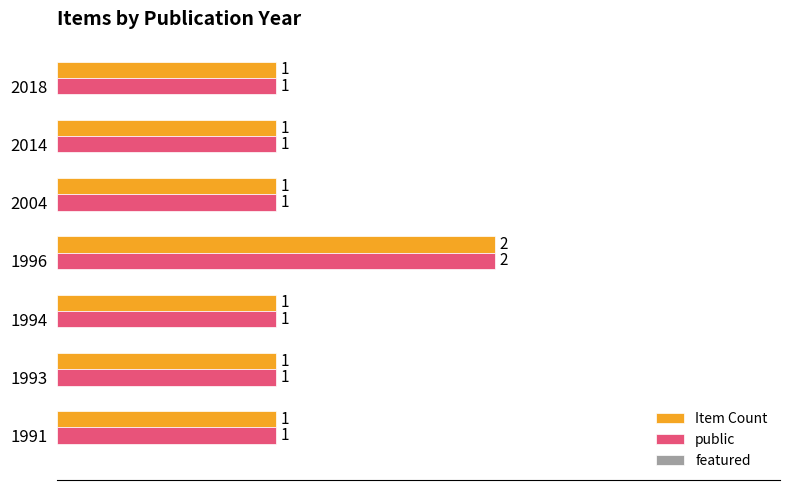

The value of public at 2004 is 1. True or false?

True